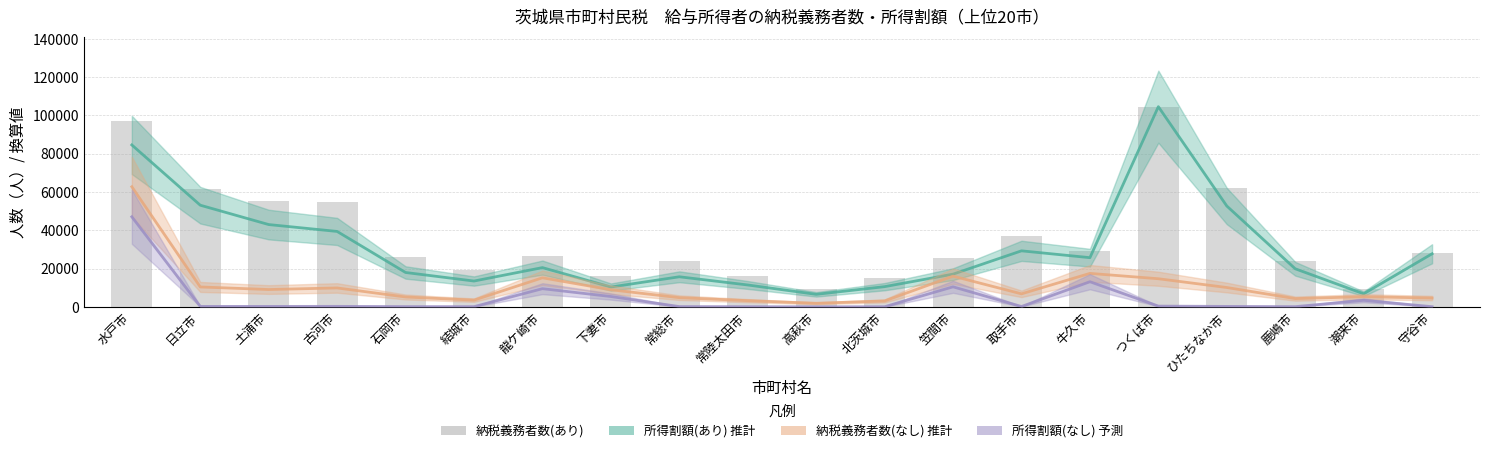

What is the sum of the 納税義務者数(なし) 推計 values at 北茨城市 and 笠間市?

19149.9